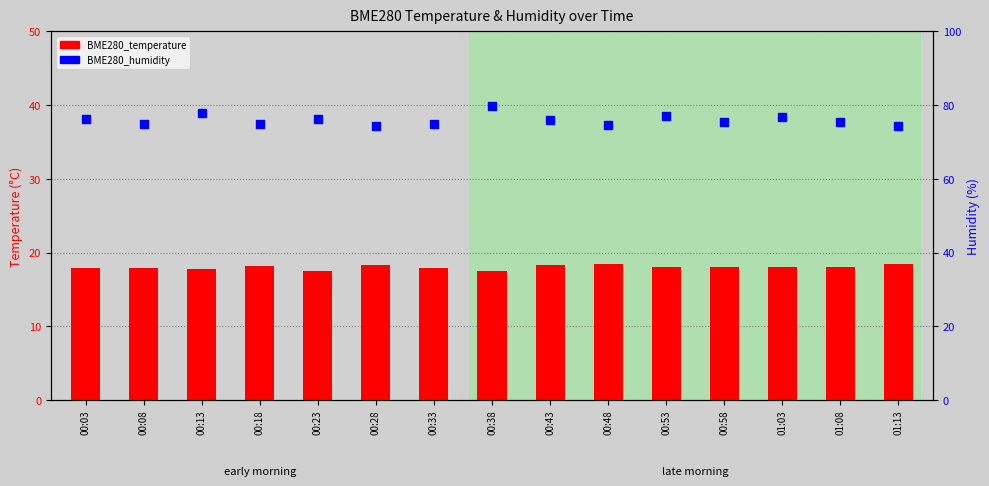

Which series contains the highest Y value?

BME280_humidity